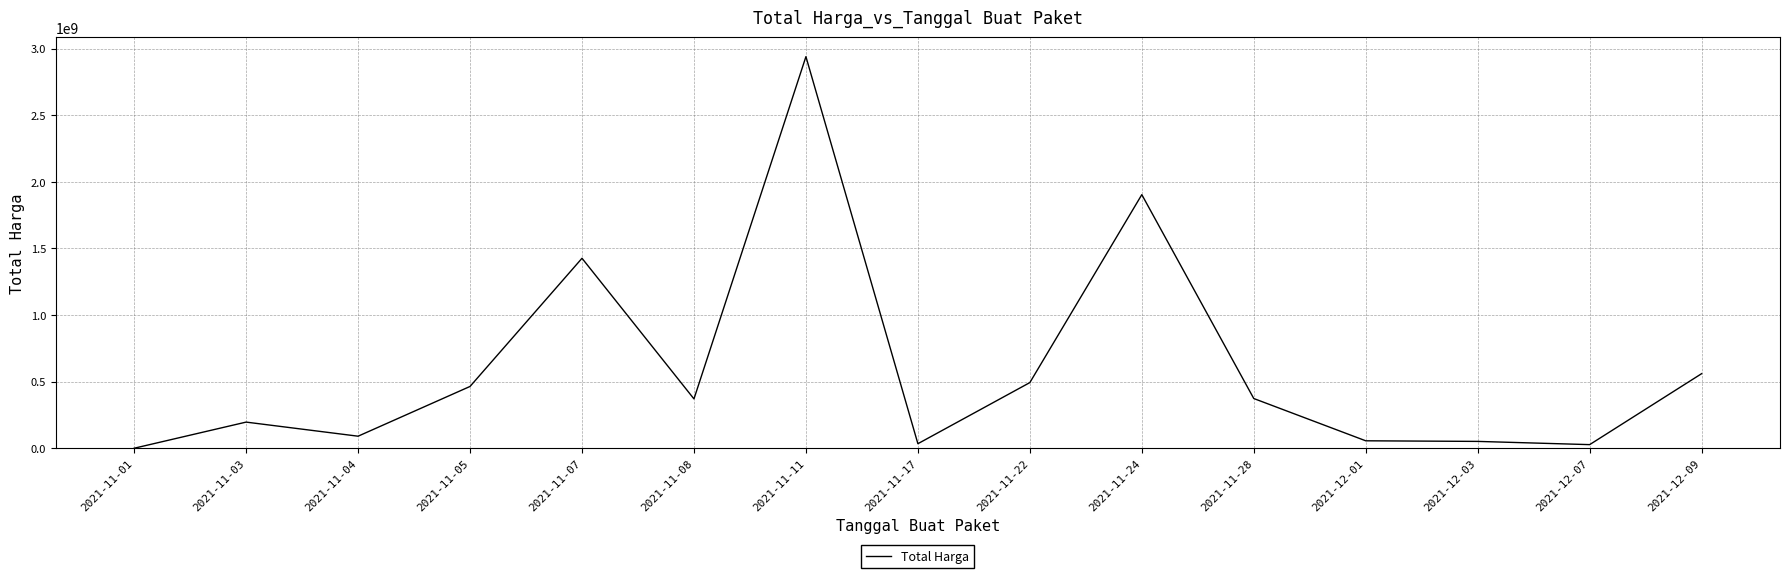

What is the difference between the maximum and minimum values?

2938619640